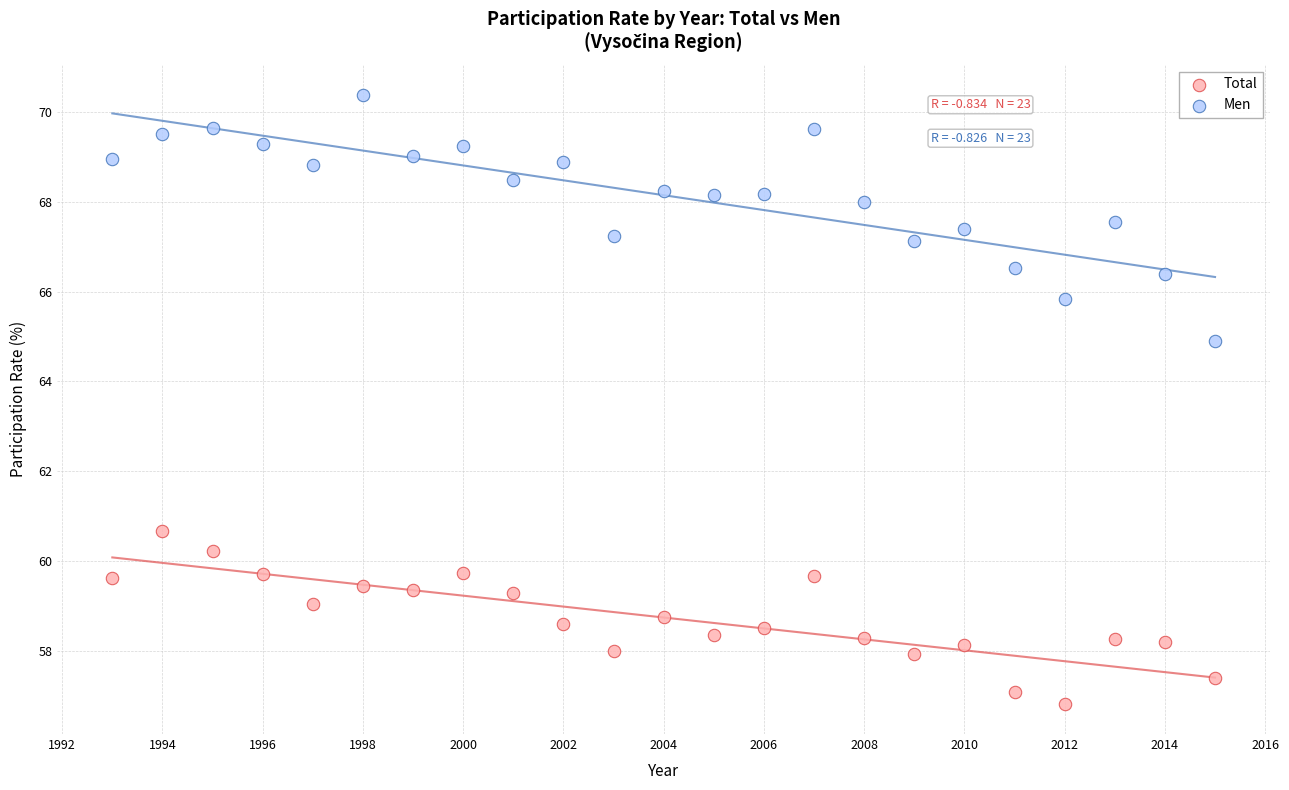

Which series reaches the maximum Y coordinate?

Men